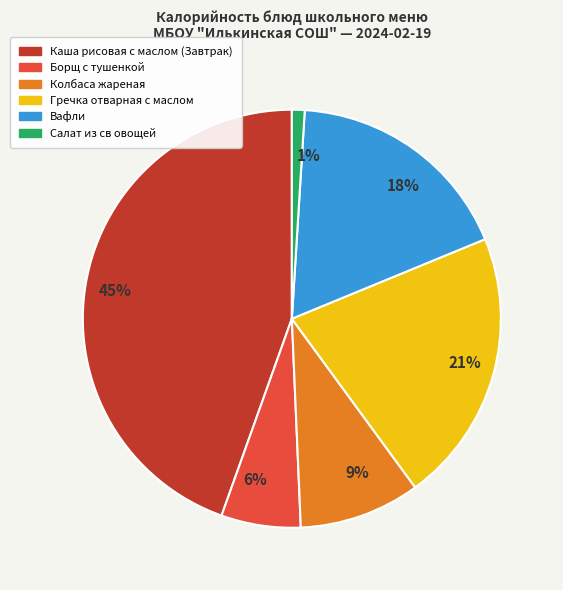

To the nearest percent, what is the average slice percentage?

17%